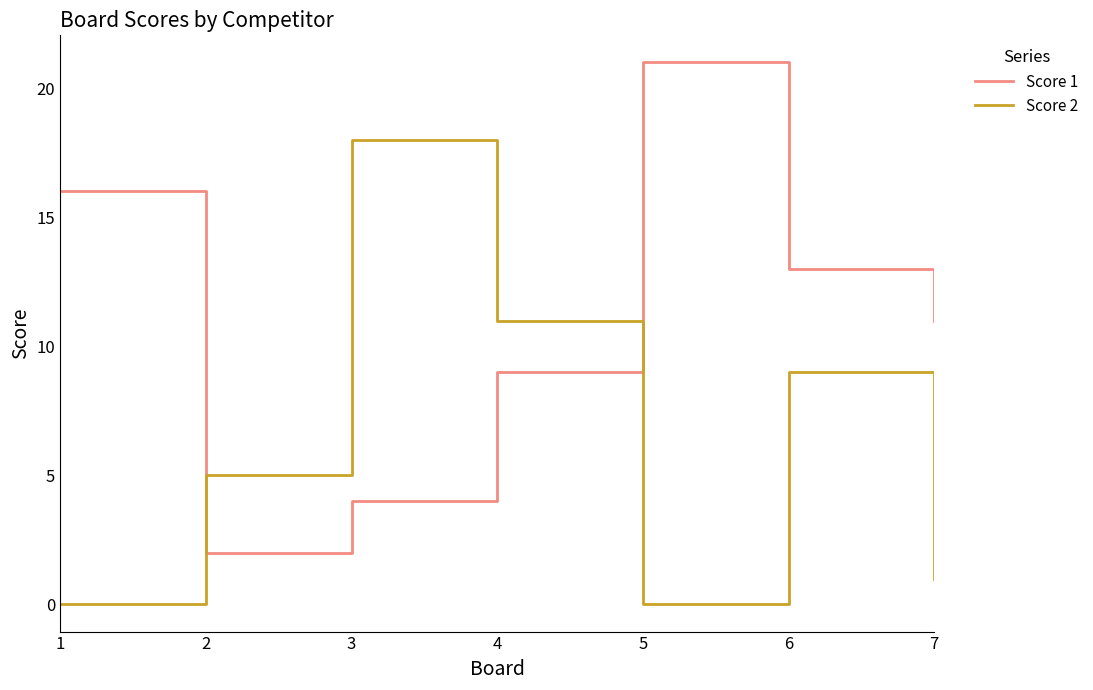

At which label is Score 1 closest to 11?

7